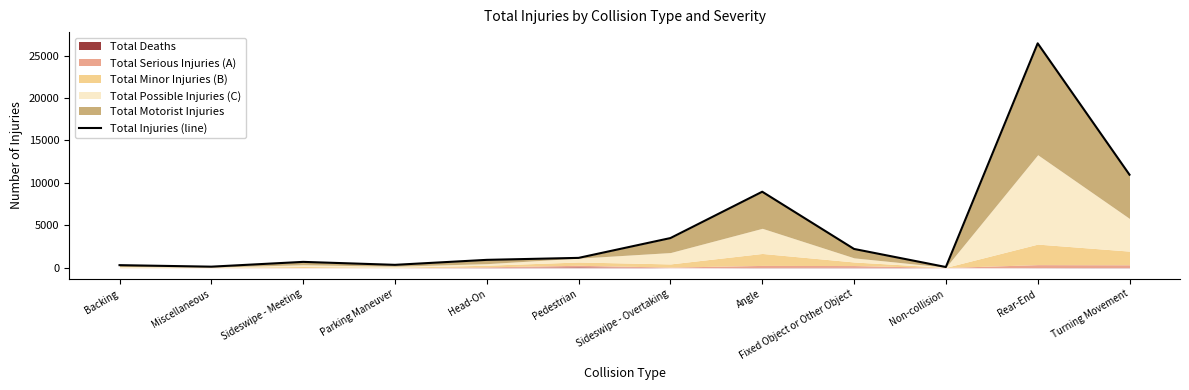

List the labels in order of value, smallest first.

Non-collision, Miscellaneous, Backing, Parking Maneuver, Sideswipe - Meeting, Head-On, Pedestrian, Fixed Object or Other Object, Sideswipe - Overtaking, Angle, Turning Movement, Rear-End